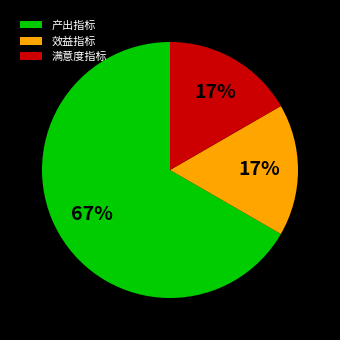

Which has a higher value, 产出指标 or 满意度指标?

产出指标